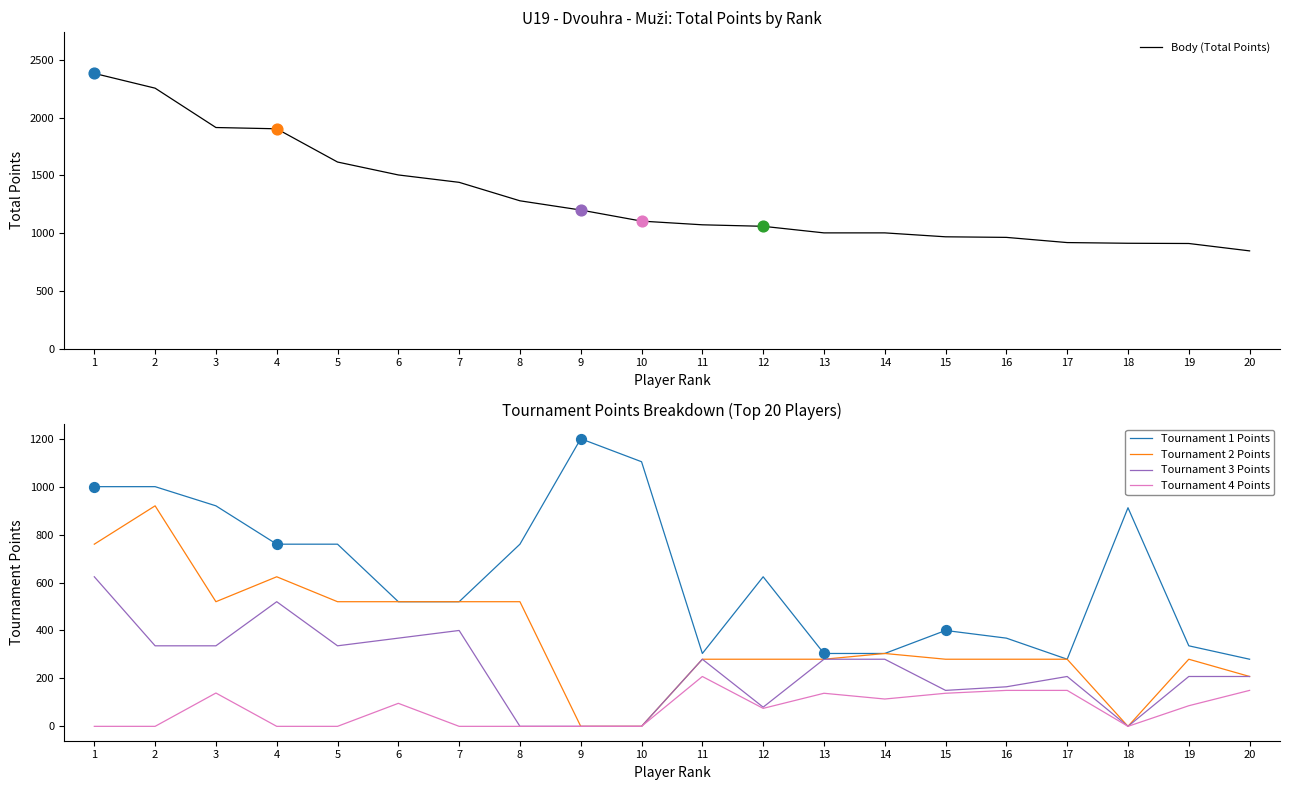

At how many categories does at least one series exceed 609?

20